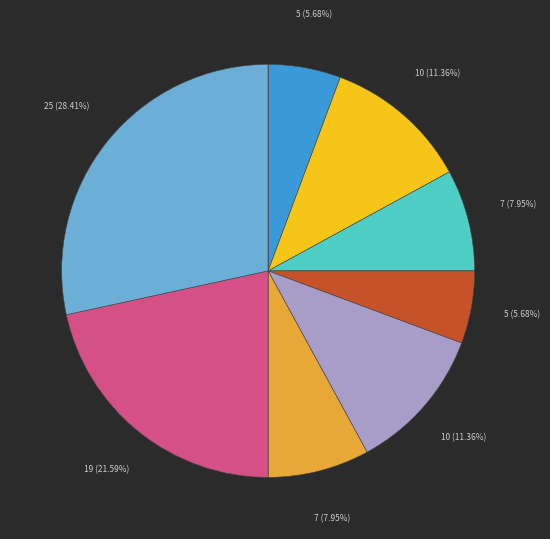

To the nearest percent, what is the difference between the largest and smallest slice percentages?

28%